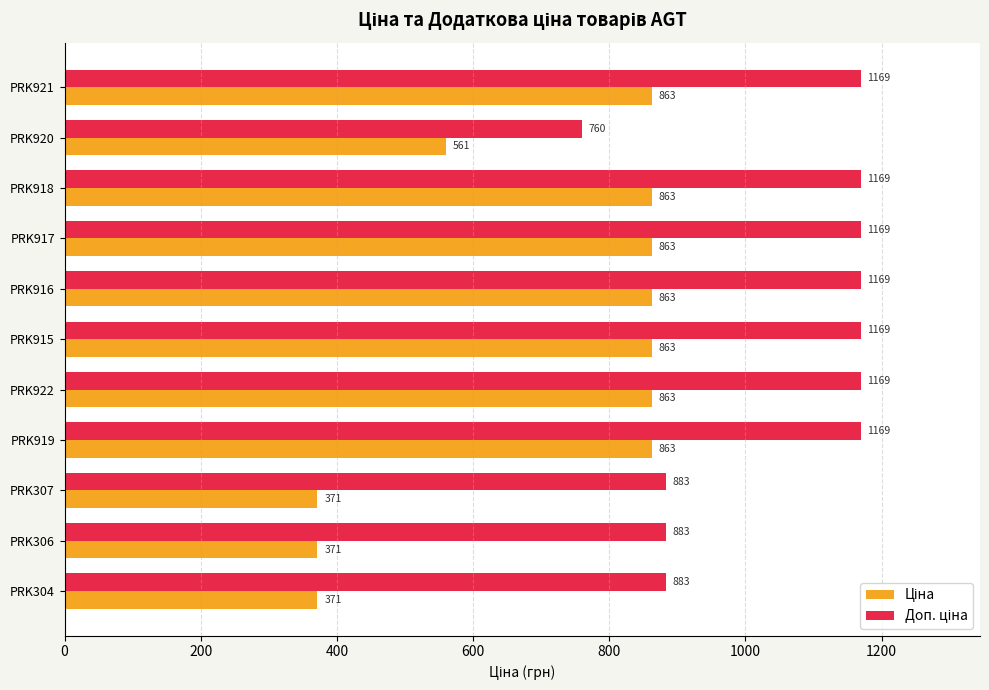

What is the greatest value displayed?

1169.2